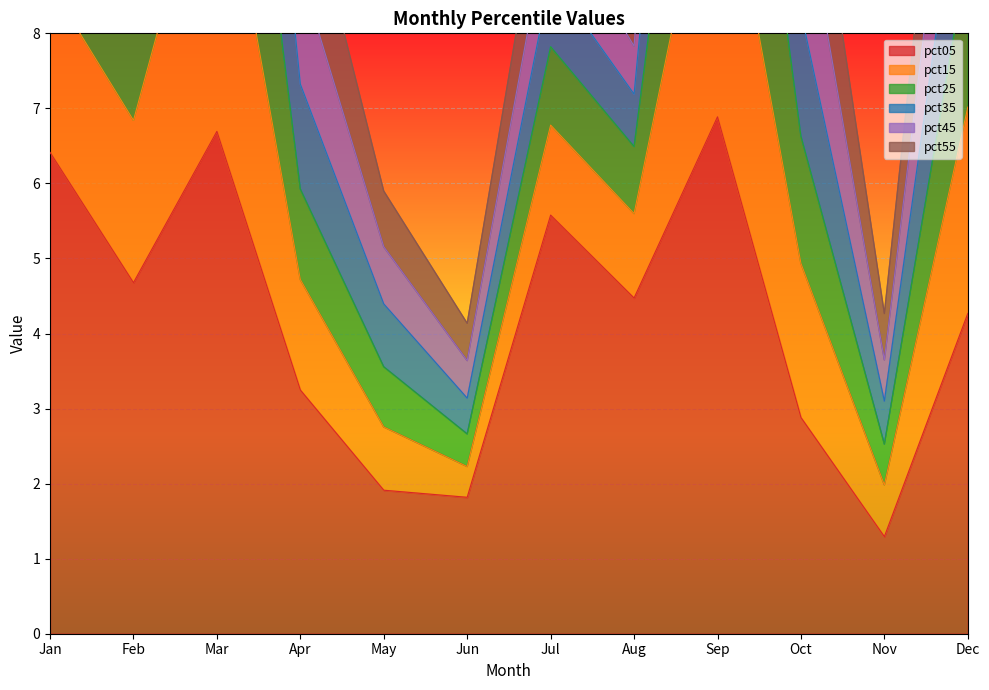

Which category has the lowest value in the pct05 series?

Nov